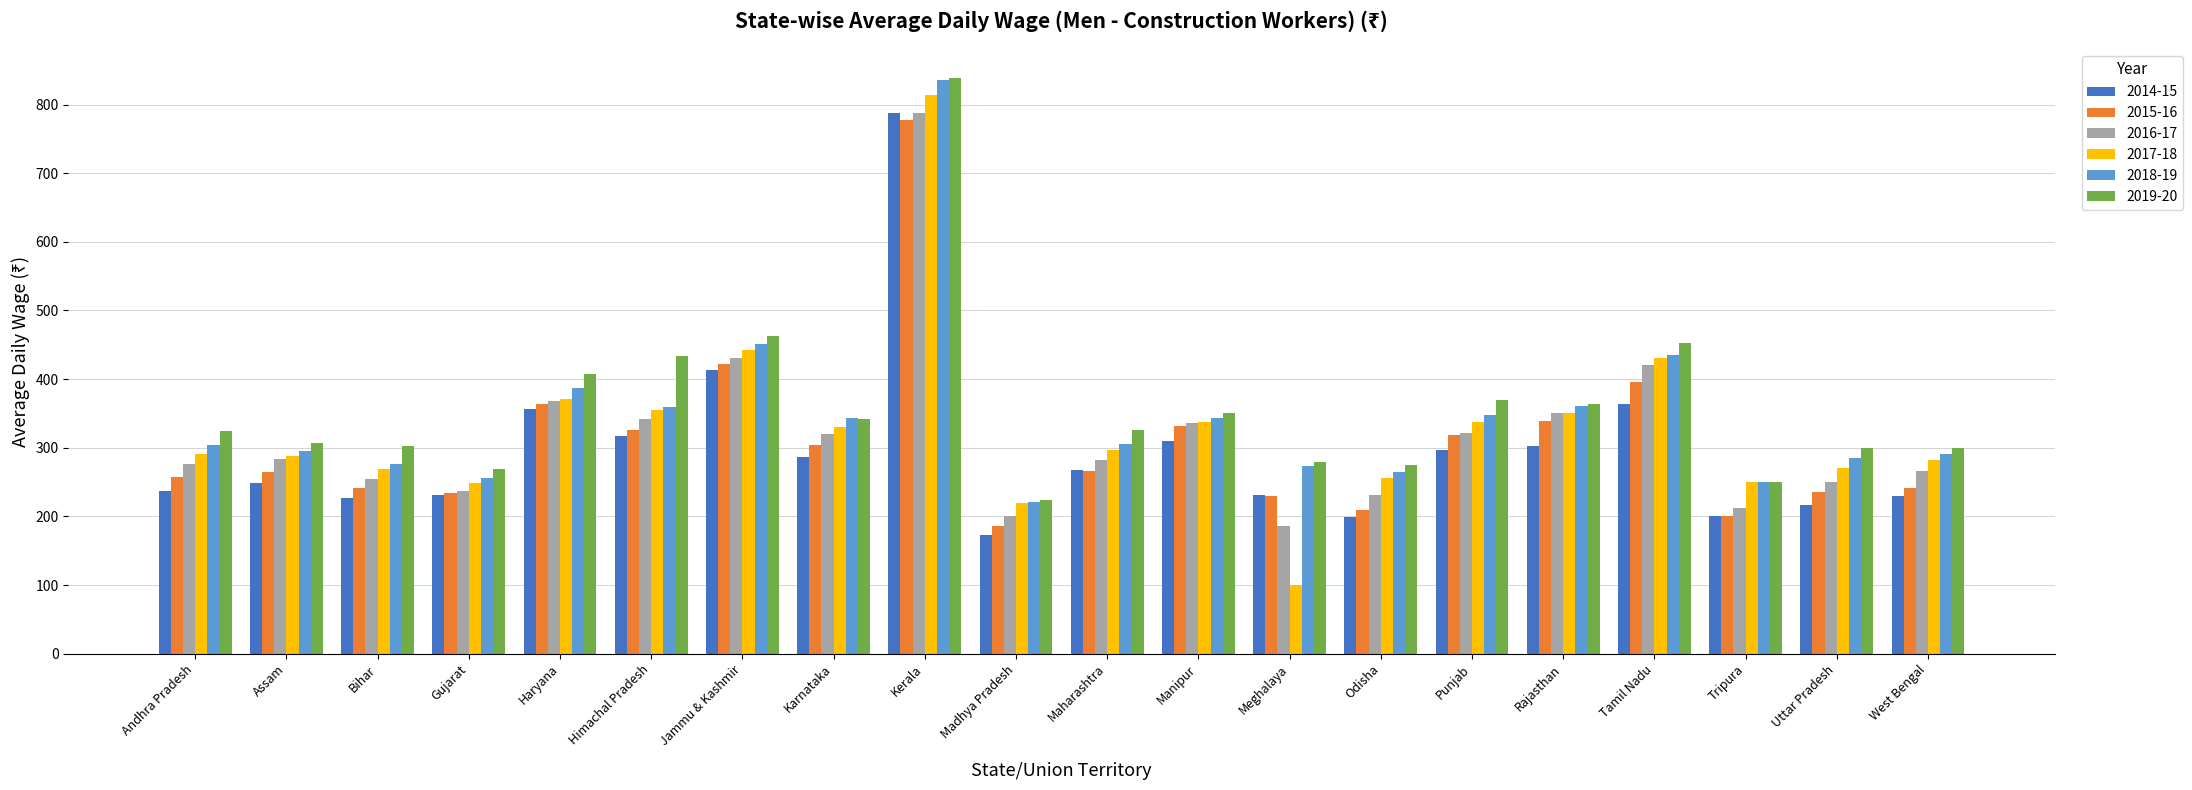

Is the value of 2018-19 at Tamil Nadu greater than the value of 2017-18 at Tripura?

Yes